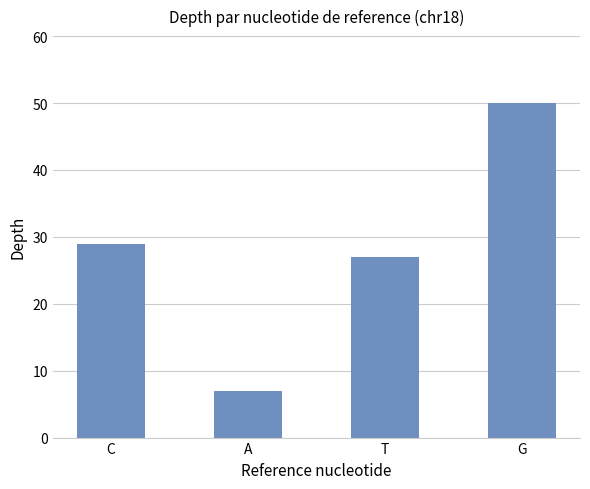

Between G and A, which is larger?

G